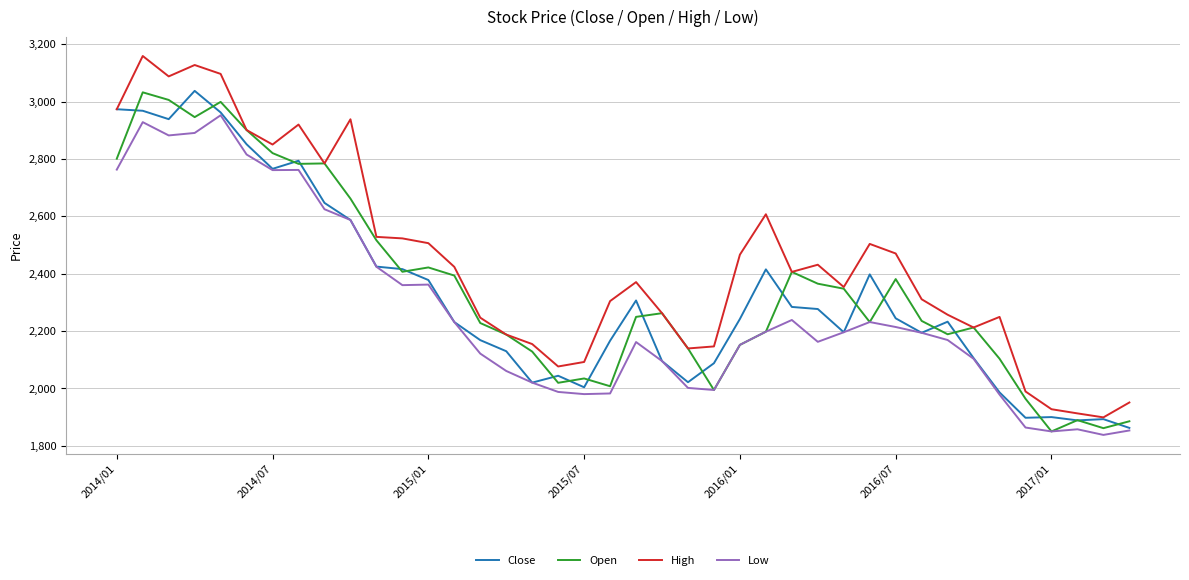

Which series has the largest range (max minus min)?

High